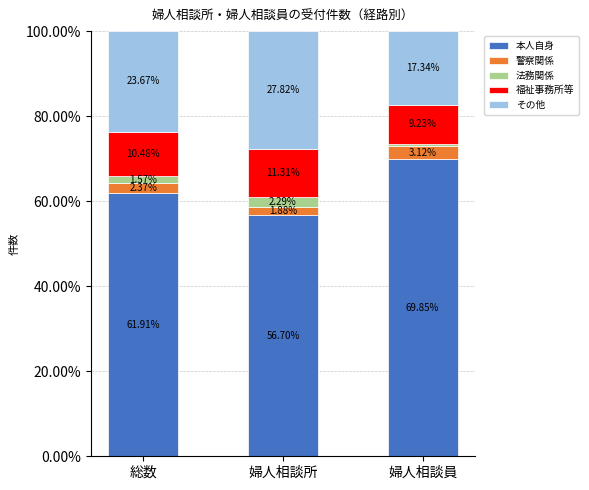

At which label is 本人自身 closest to 63?

総数